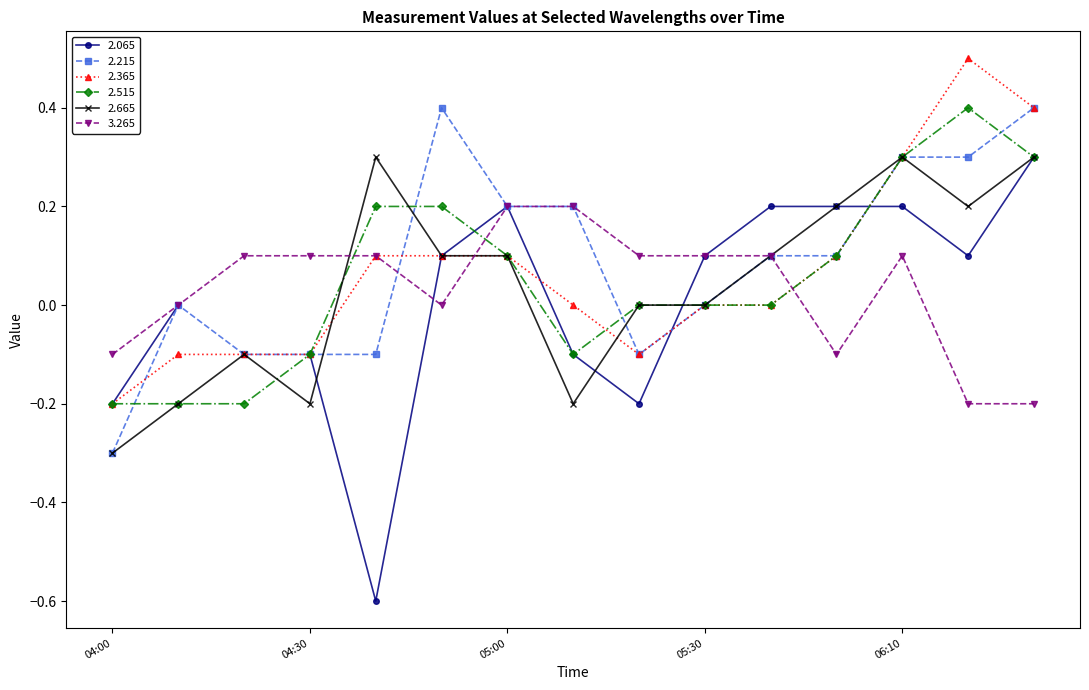

At which label does 2.665 reach its minimum?

04:00